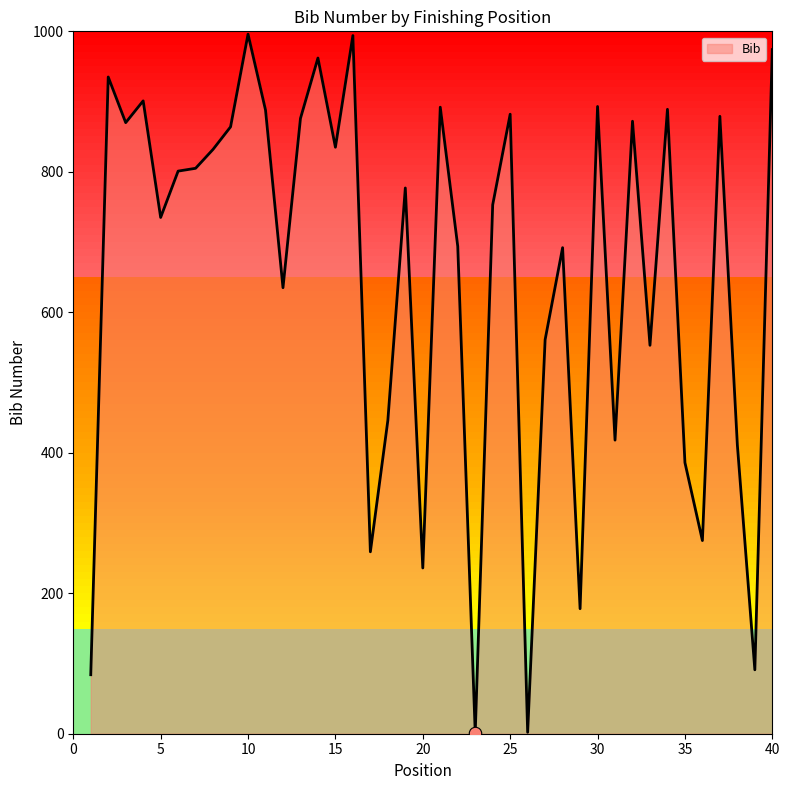

What is the difference between the maximum and minimum values?

995